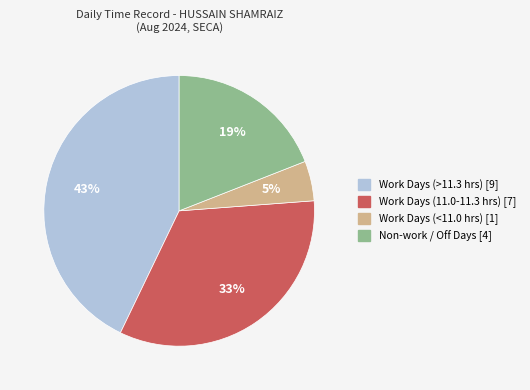

To the nearest percent, what is the average slice percentage?

25%